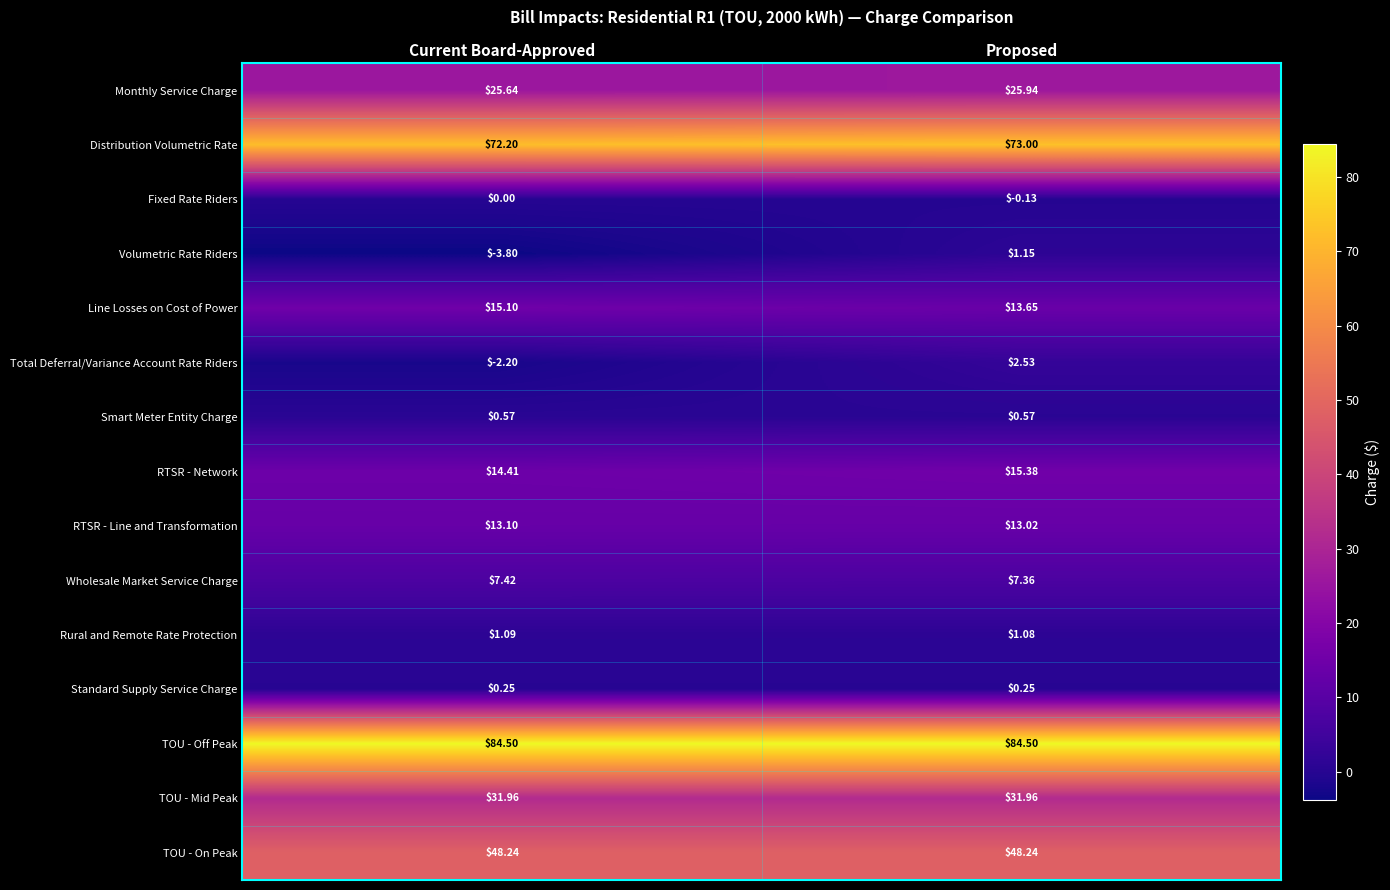

Which category has the lowest value across all series?

Current Board-Approved